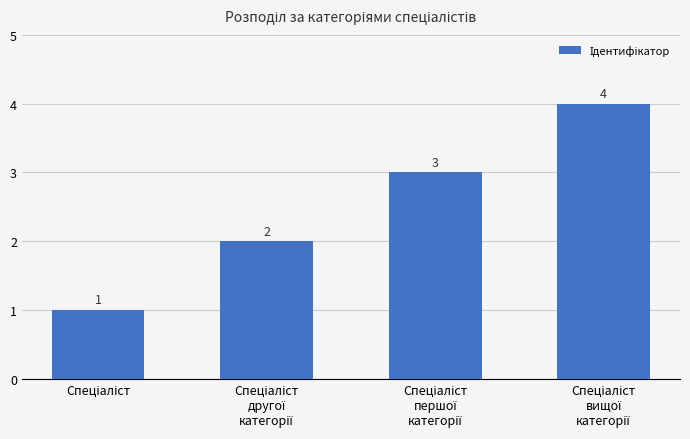

What is the value of the 3rd bar from the left?

3